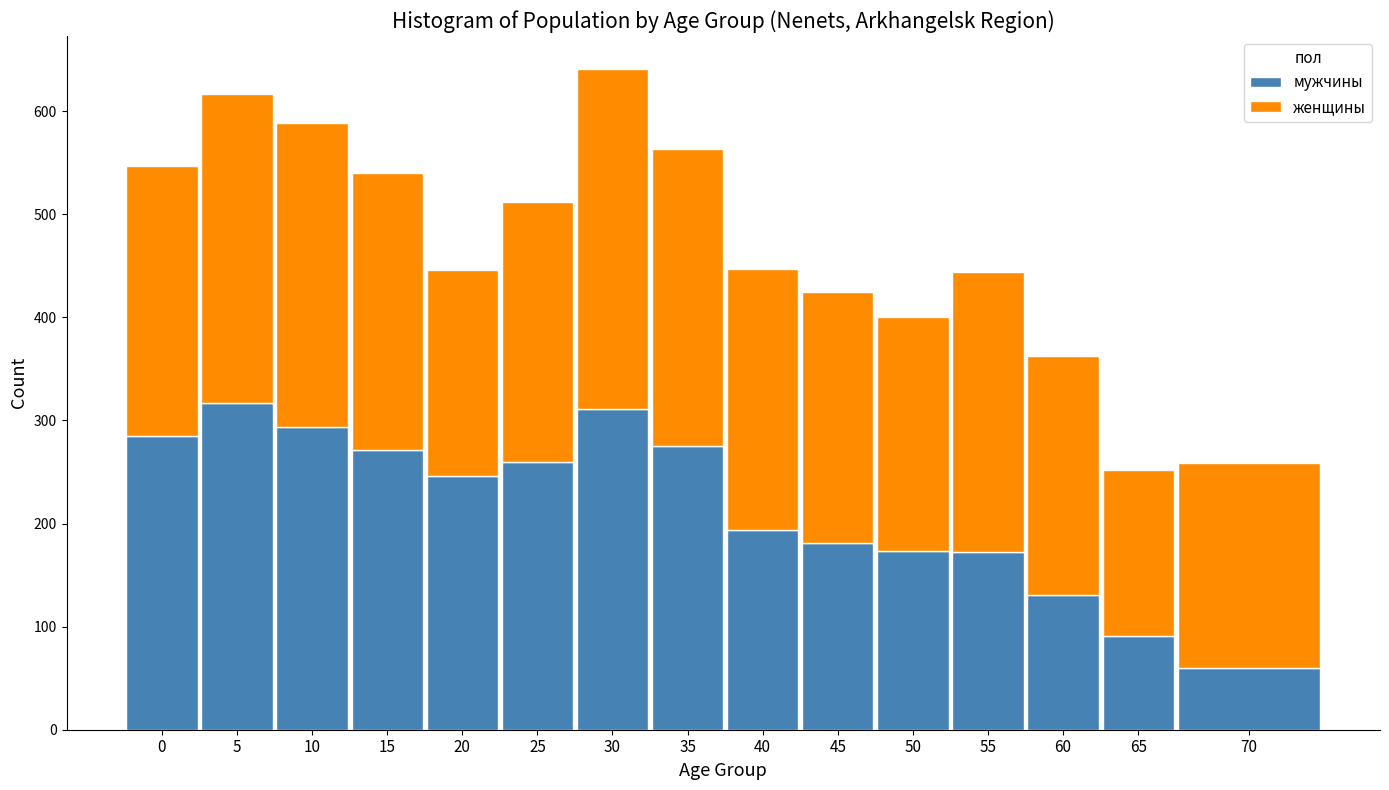

What is the total value across all series at 25?

512